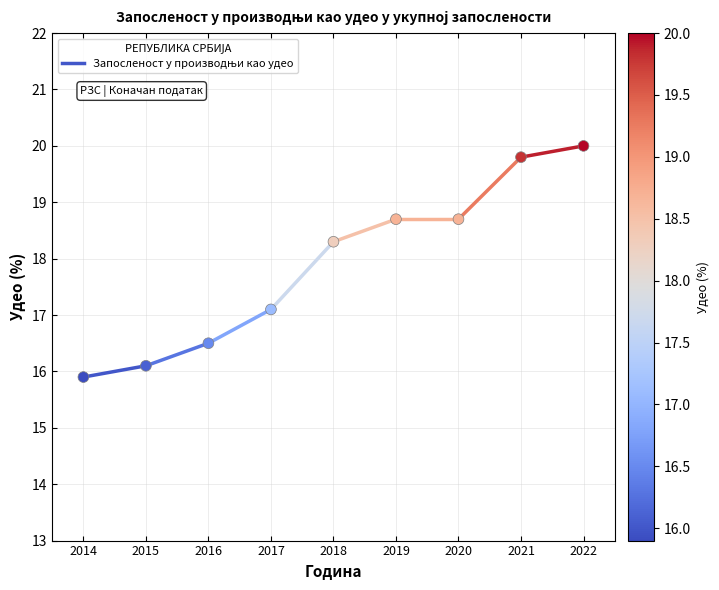

What is the average Y value?

17.9